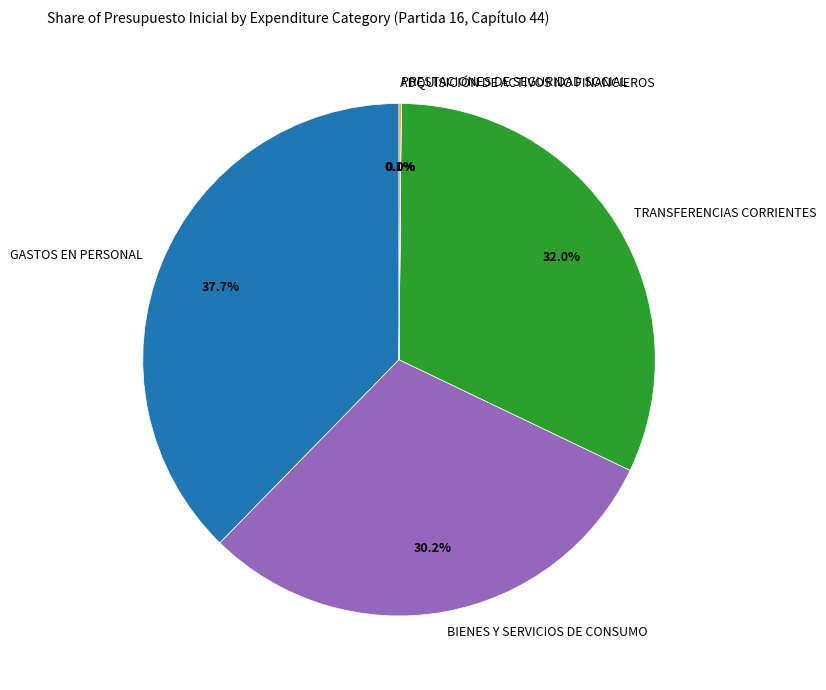

To the nearest percent, what percentage of the pie is BIENES Y SERVICIOS DE CONSUMO?

30%